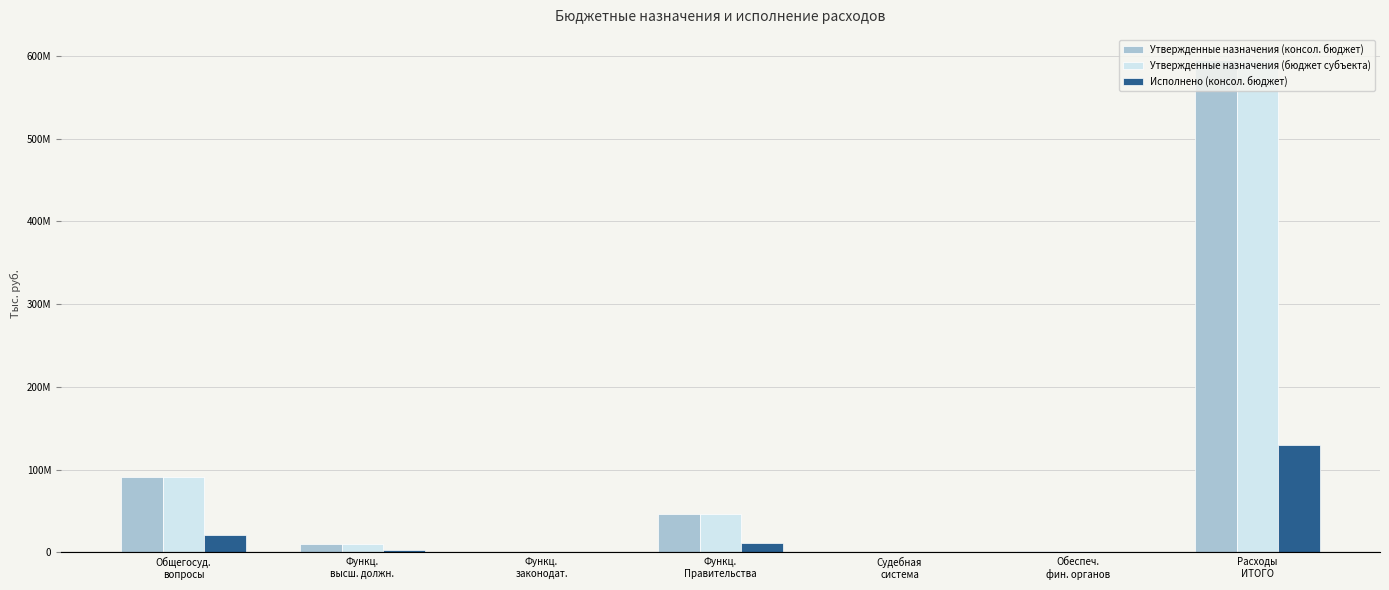

Where does the Исполнено (консол. бюджет) series first go above 2297347?

Общегосуд.
вопросы